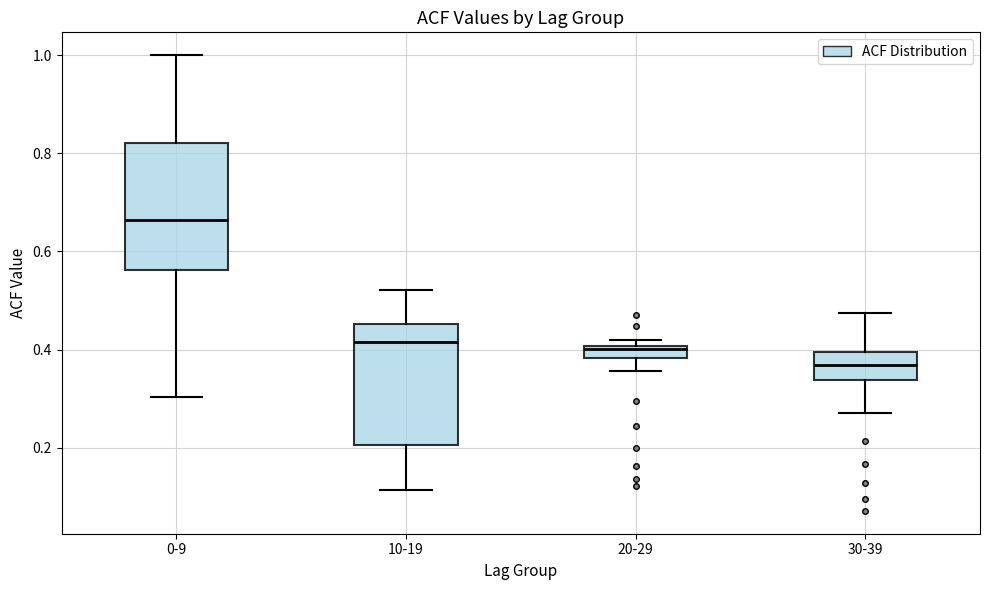

Which box's median line is the lowest?

30-39